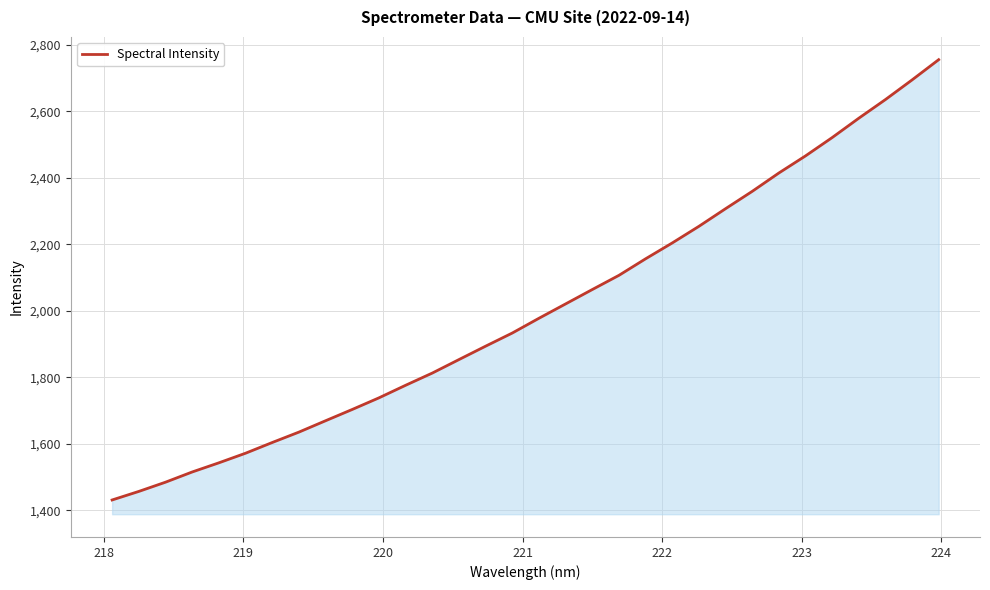

What is the greatest value displayed?

2755.8